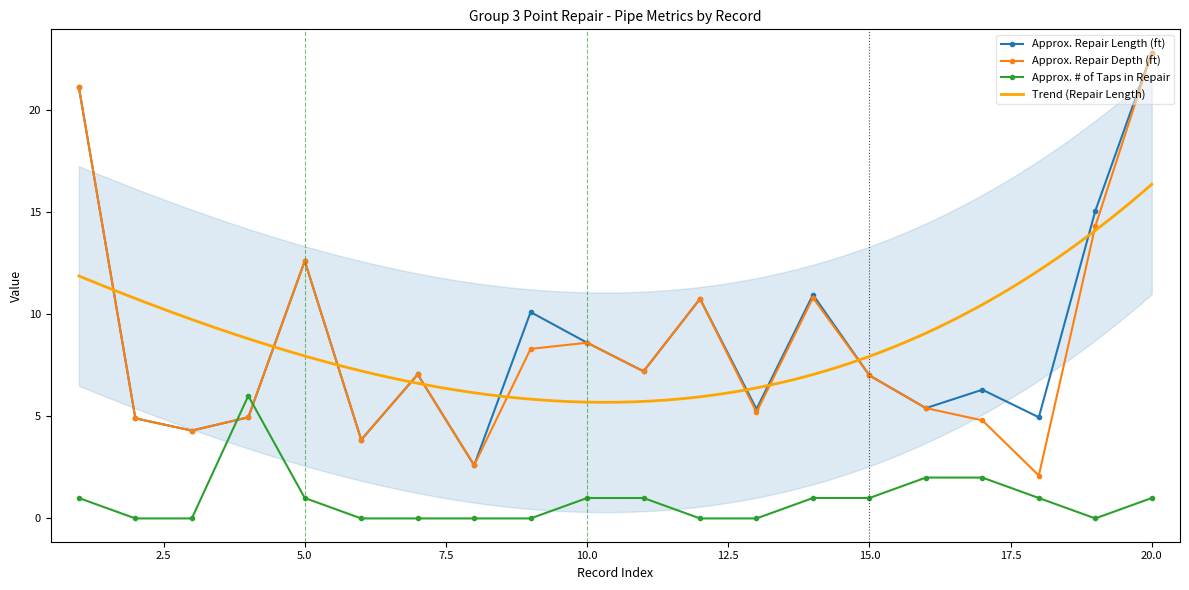

Which series has the widest spread of values?

Approx. Repair Depth (ft)